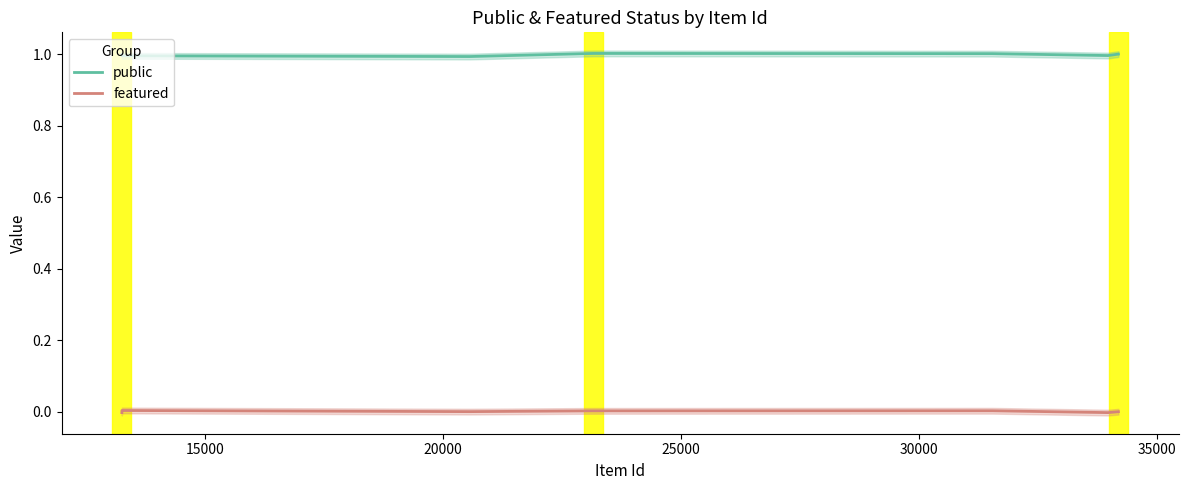

How many interior local peaks does the public series have?

2